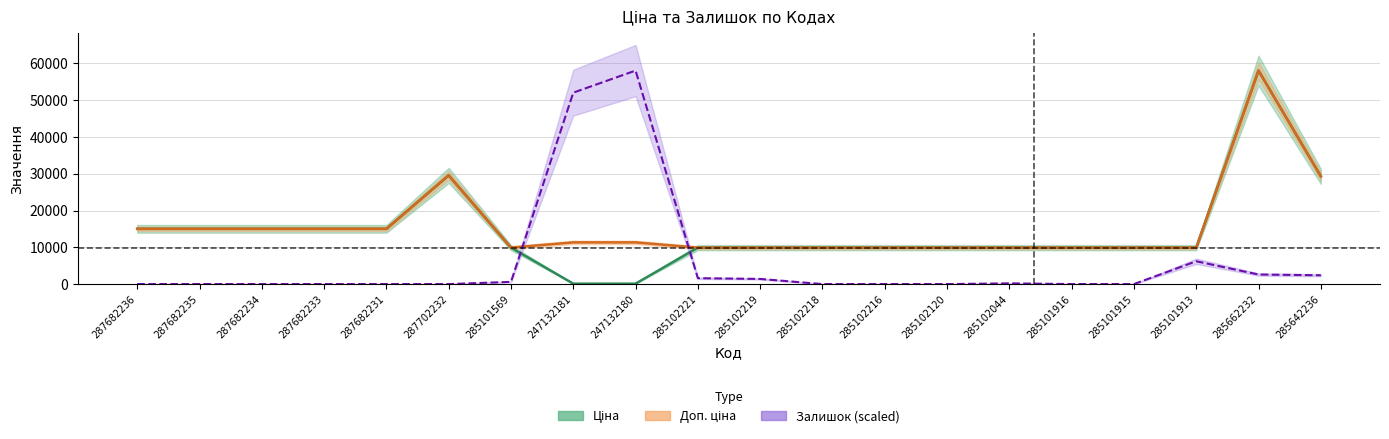

Which category has the lowest value in the Ціна series?

247132181